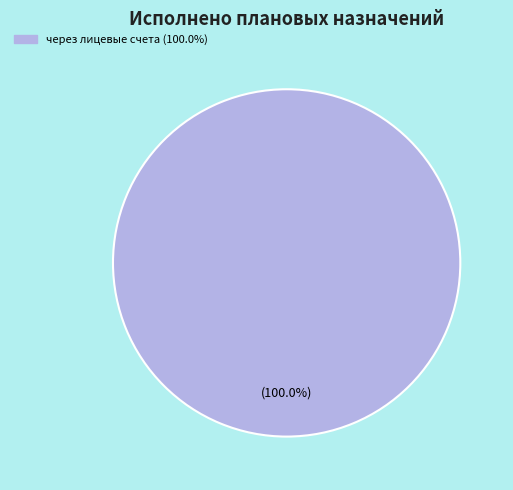

Is there any slice that represents more than half of the pie?

Yes